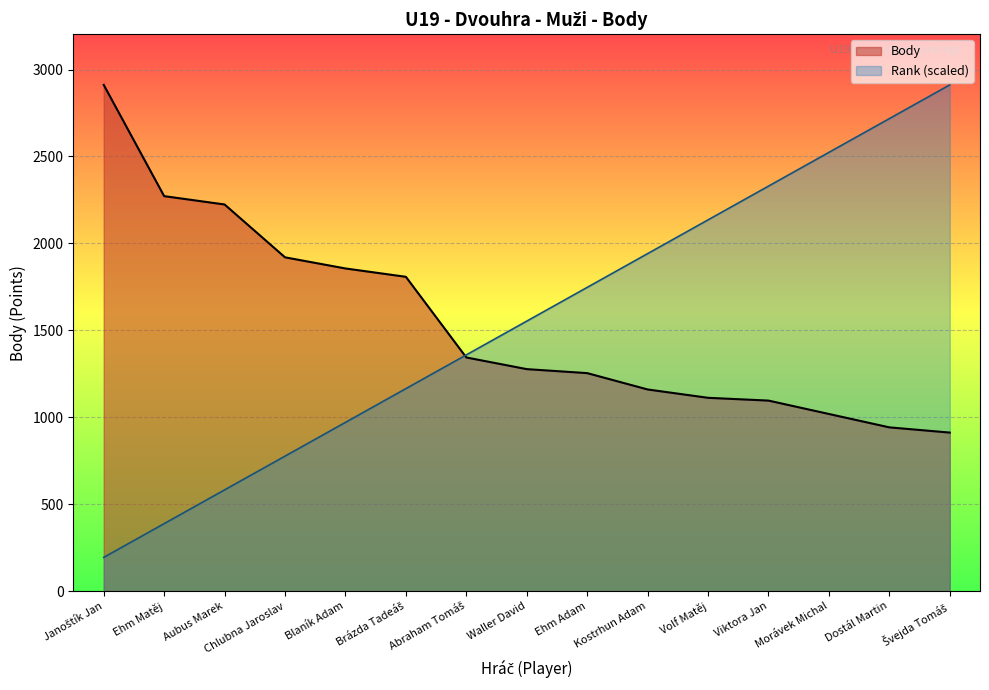

At which label does Body first exceed 1277?

Janoštík Jan